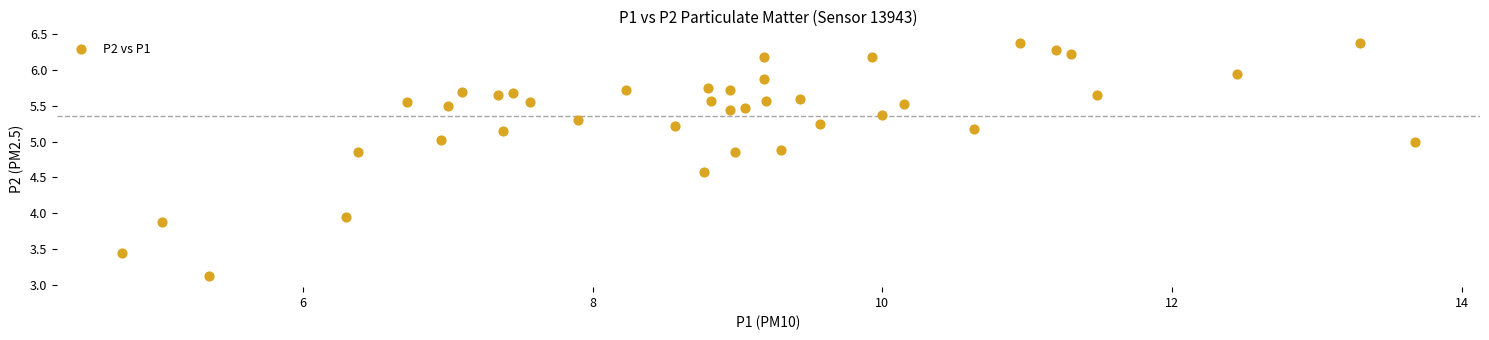

What is the range of X values (max minus min)?

8.9